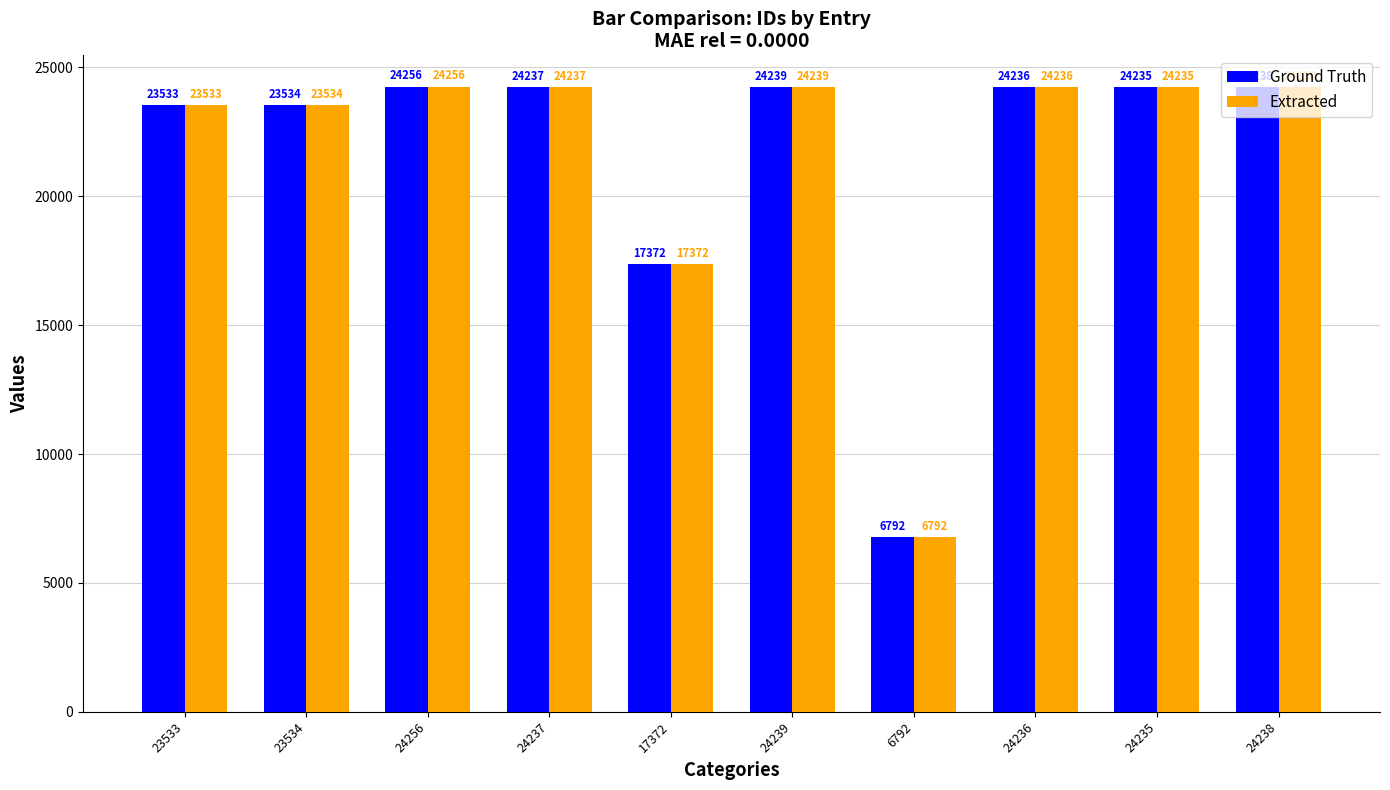

Is it true that Extracted equals 7748 at 17372?

False